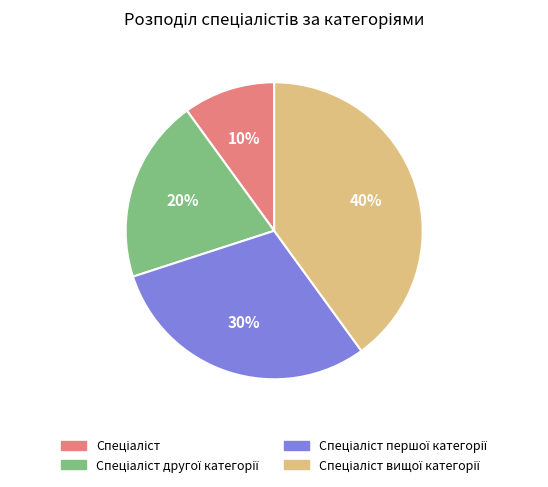

Does any single category account for the majority?

No